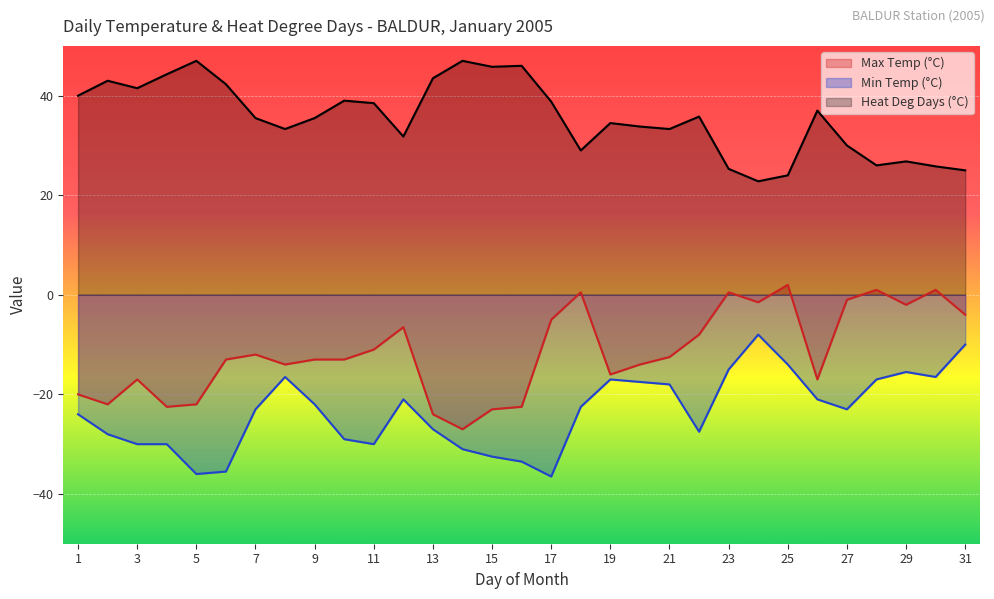

What is the lowest value of the Min Temp (°C) series?

-36.5